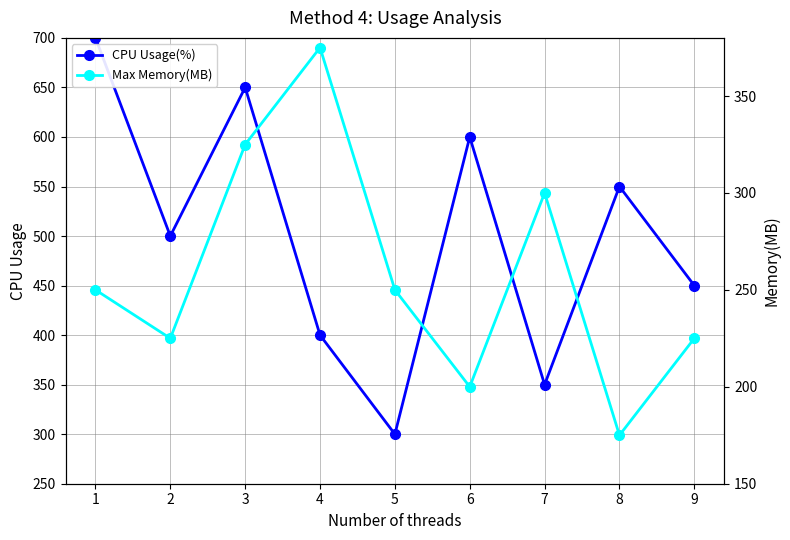

True or false: CPU Usage(%) and Max Memory(MB) intersect in this chart.

False